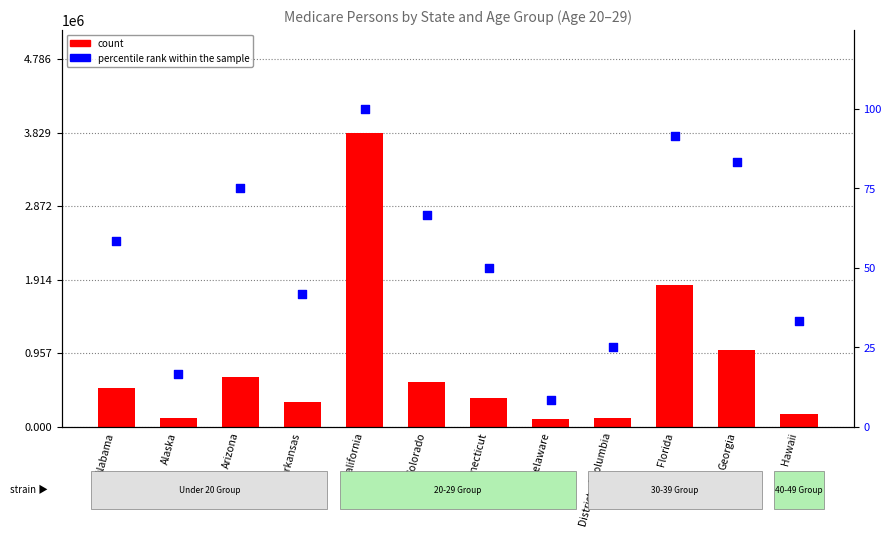

Which series reaches the minimum Y coordinate?

percentile rank within the sample